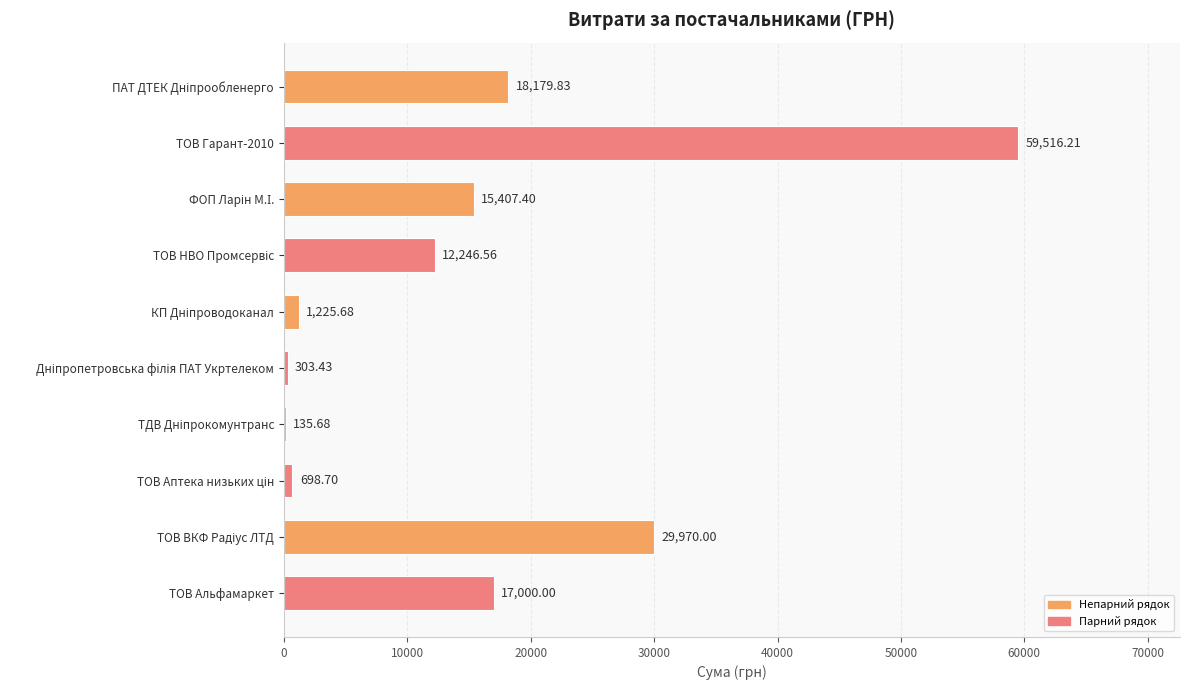

Are the bars horizontal?

Yes